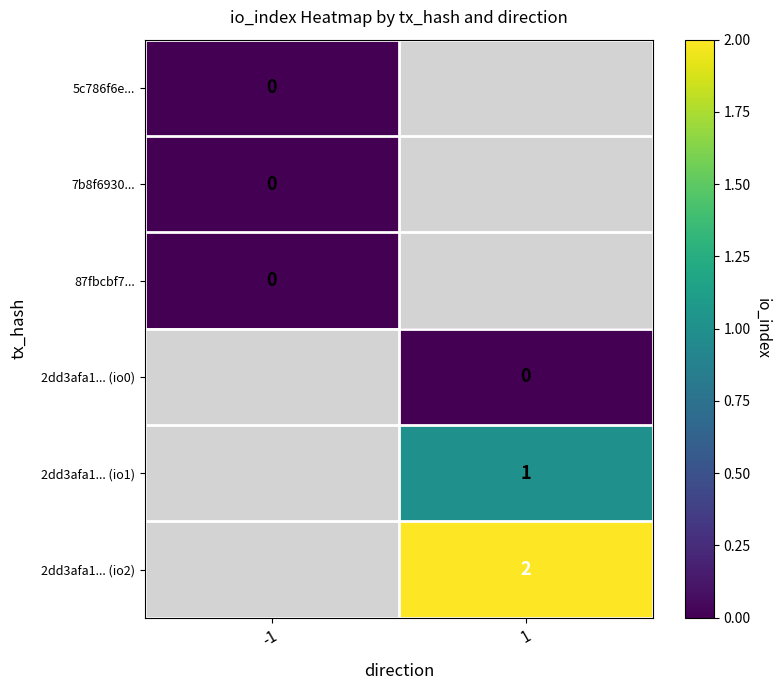

The 2dd3afa1... (io1) series shows 0 at 1. True or false?

False